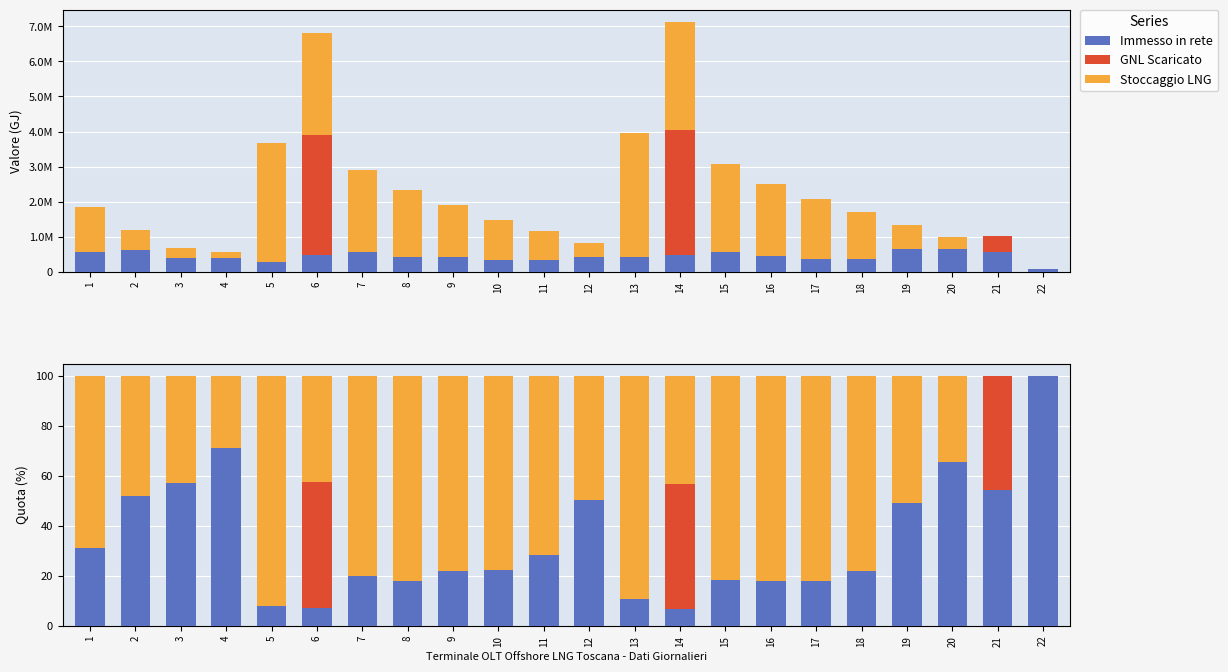

Rank the series by their maximum value, from lowest to highest.

GNL Scaricato, Stoccaggio LNG, Immesso in rete